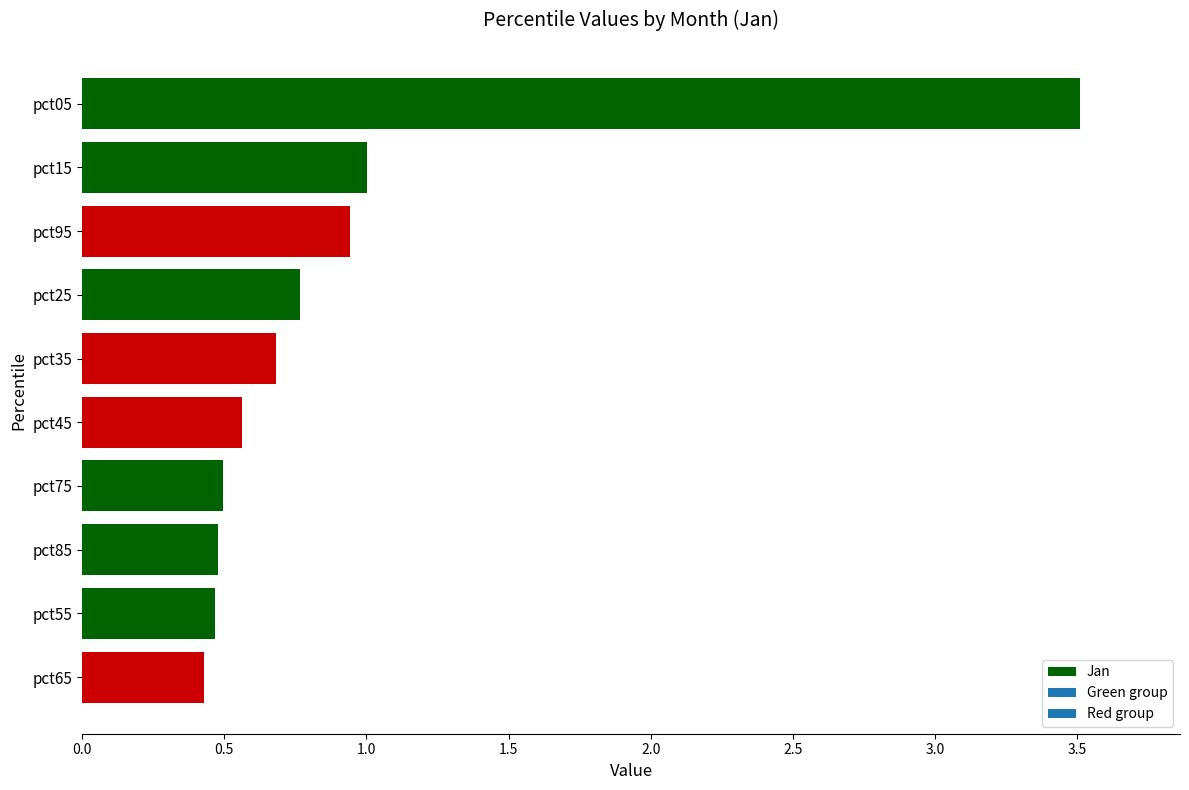

What is the difference between the maximum and minimum values?

3.1